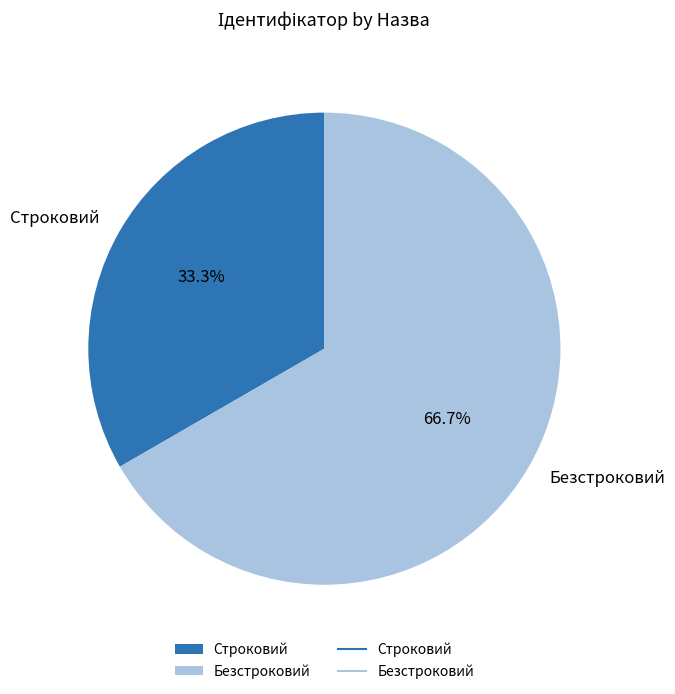

Between Строковий and Безстроковий, which is larger?

Безстроковий